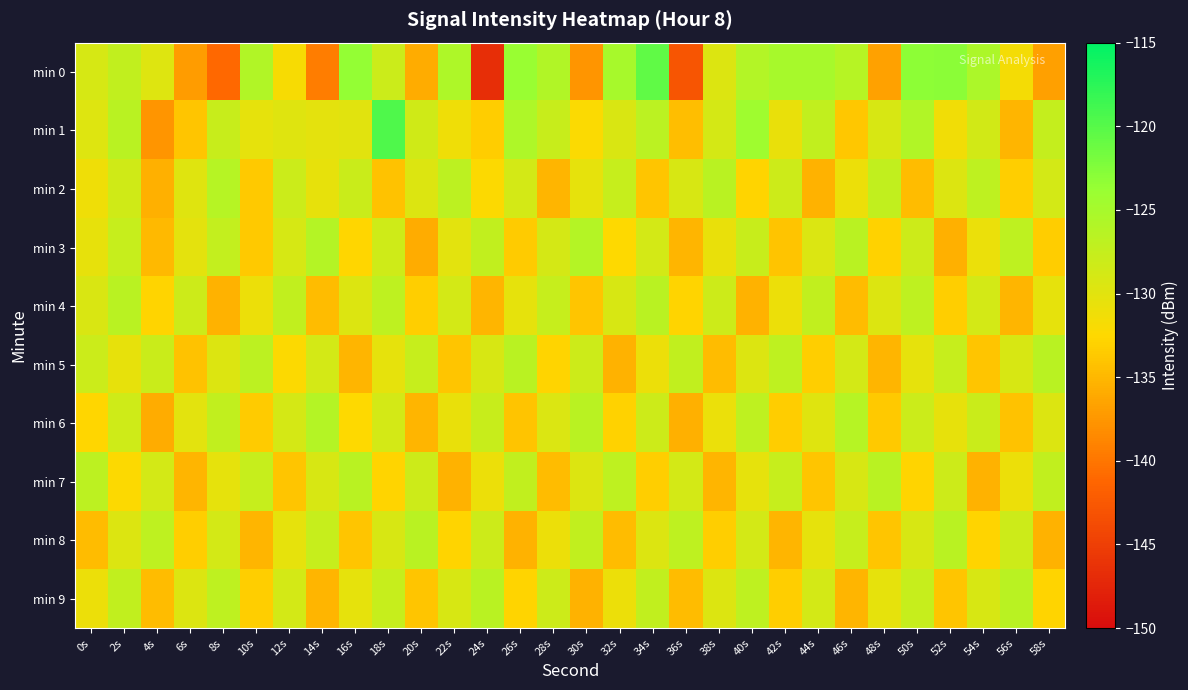

Which series has the widest spread of values?

min 0